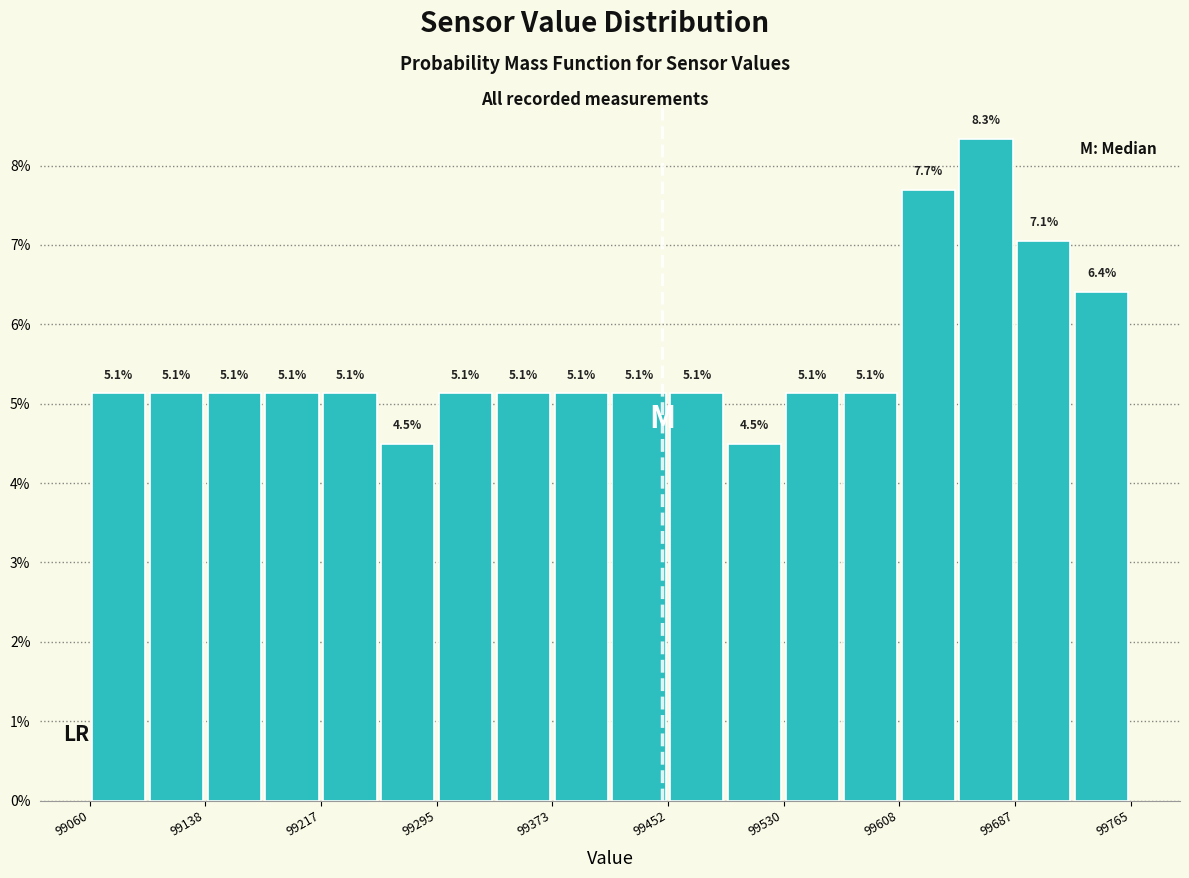

Read against the x-axis, roughly where is the centre of the tallest bar?

99670